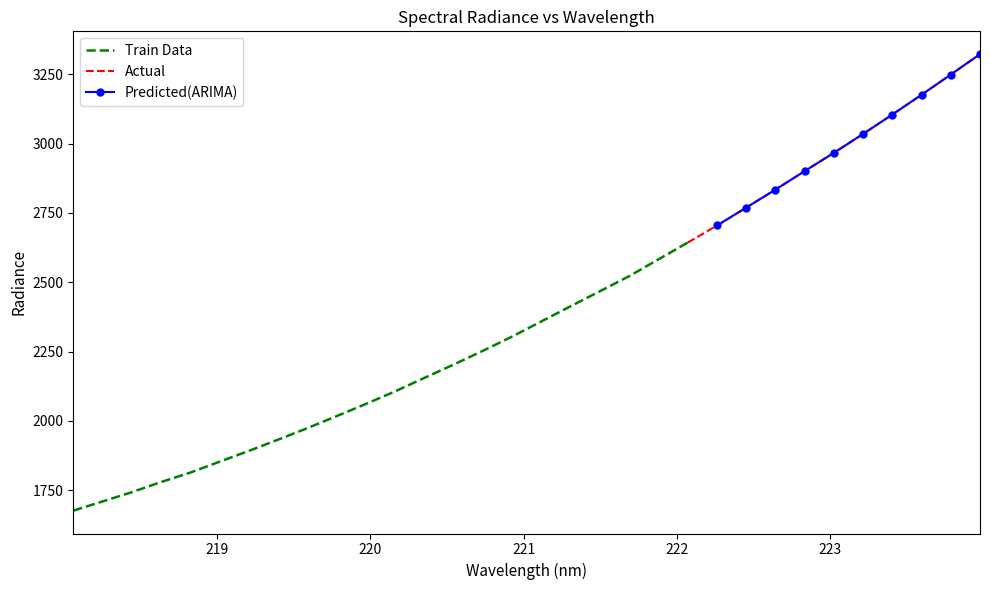

Is this an area chart (filled region under the line)?

No